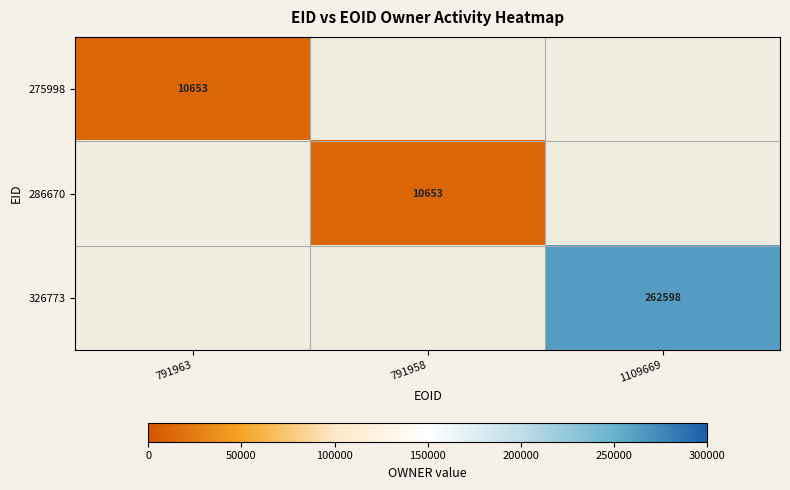

True or false: 286670 has a value of 16055 at 791958.

False